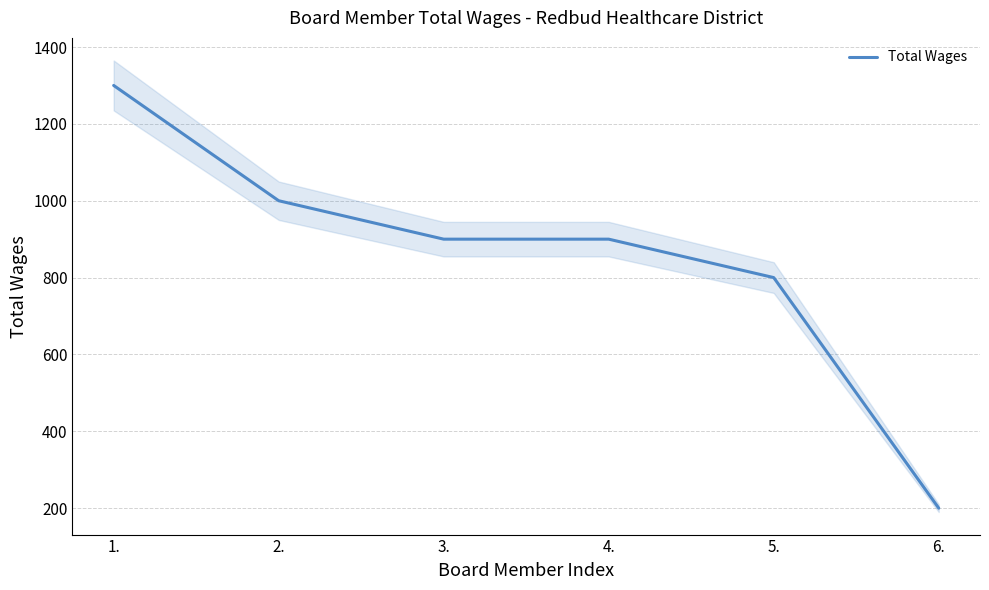

Reading left to right, list all the values displayed in this chart.

1.=1300	2.=1000	3.=900	4.=900	5.=800	6.=200